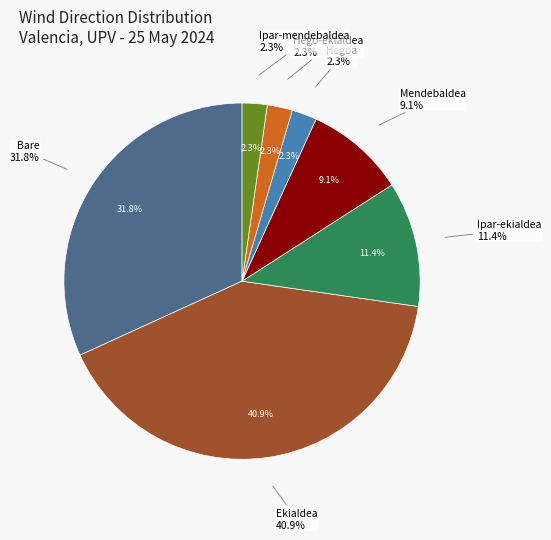

To the nearest percent, what portion does Ipar-ekialdea represent?

11%